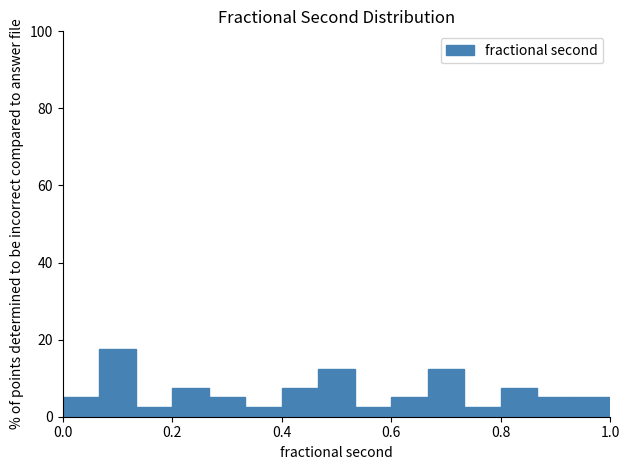

Around what value on the x-axis is the tallest bar? Give the approximate position of its centre, as read against the axis.

0.10